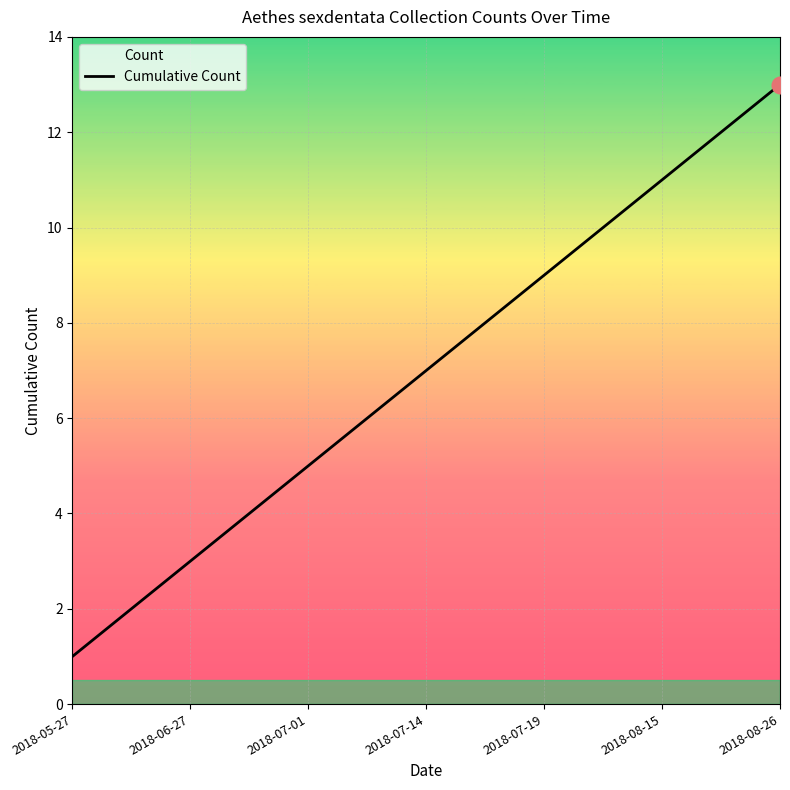

Which label corresponds to the smallest value in the chart?

2018-05-27